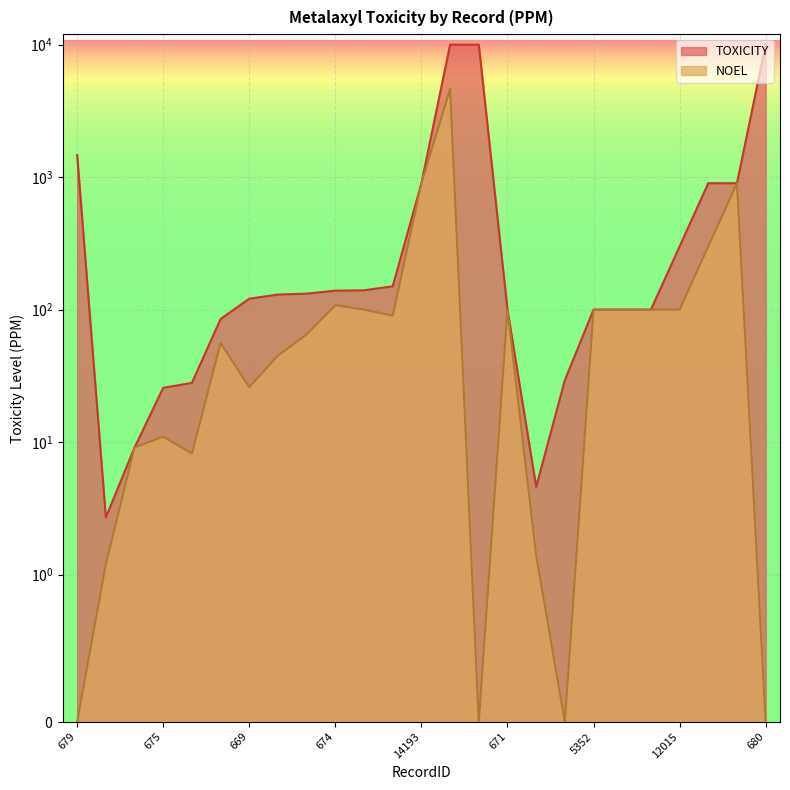

What is the difference between the TOXICITY values at 5352 and 680?

9900.0